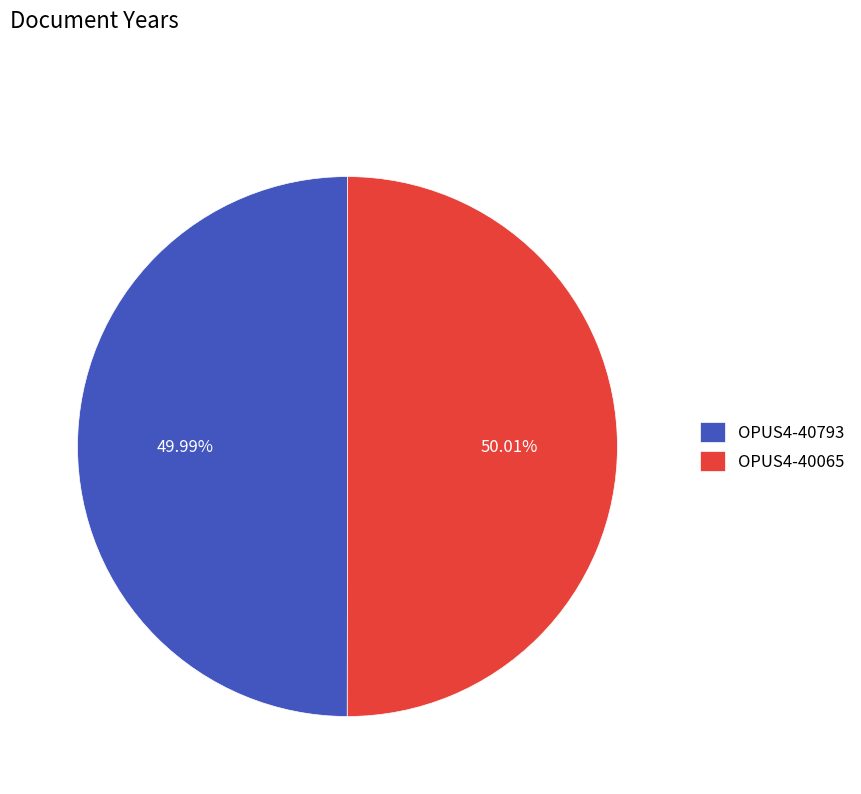

To the nearest percent, what portion does OPUS4-40793 represent?

50%